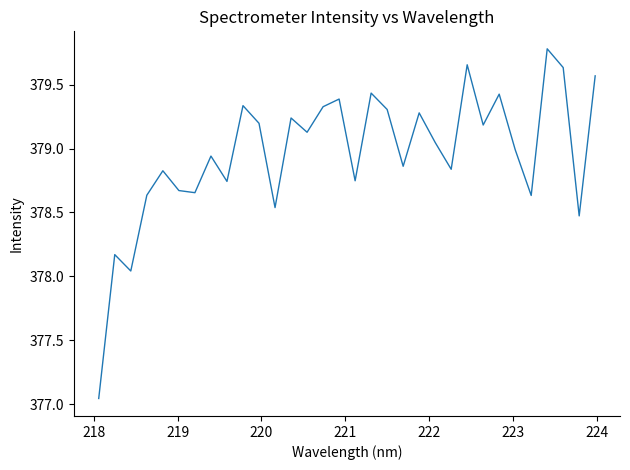

What is the greatest value displayed?

379.8